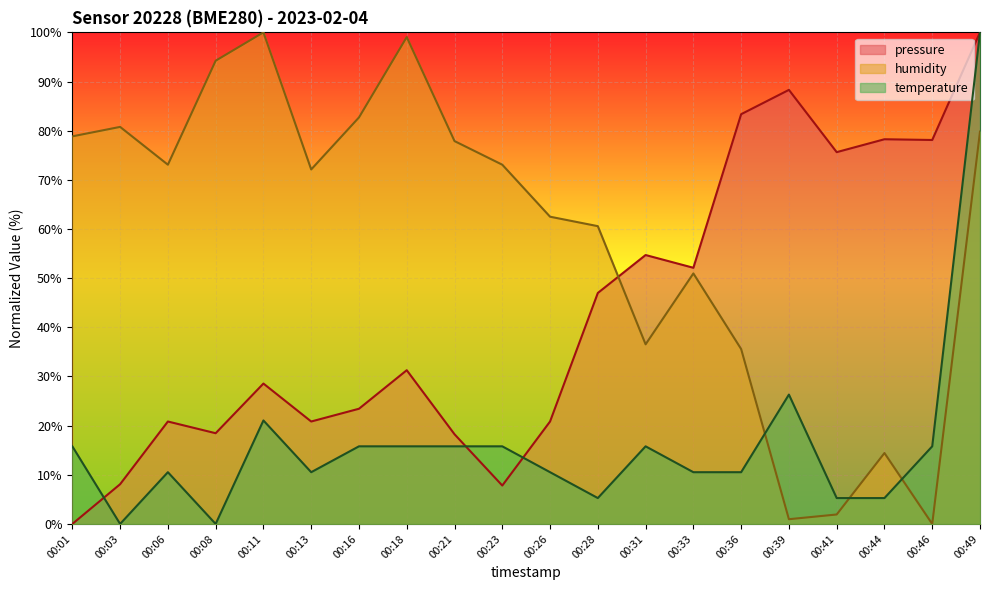

What is the average value of the pressure series?

42.8